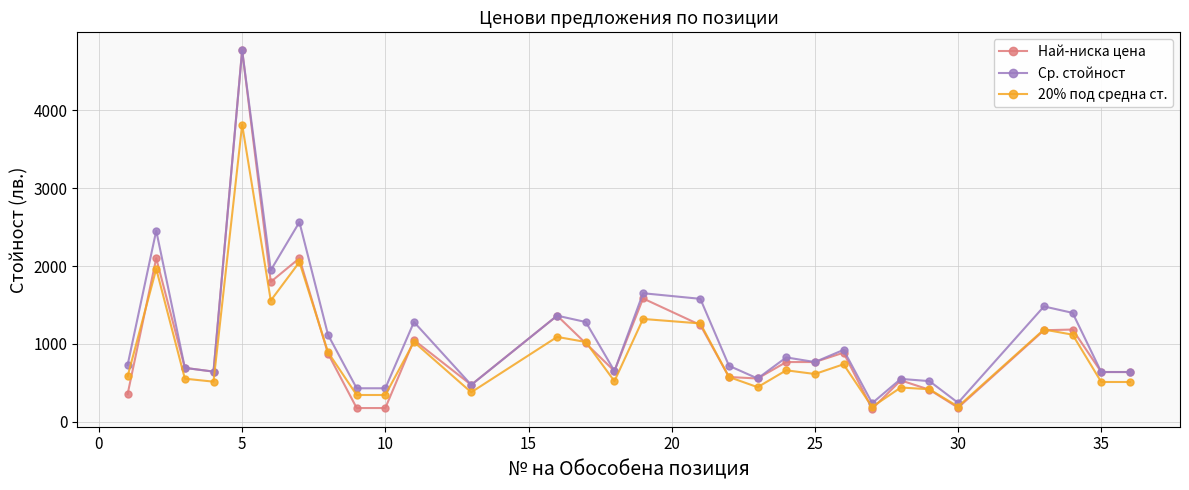

What is the value of the Най-ниска цена point at the 27th from the left?

1176.0